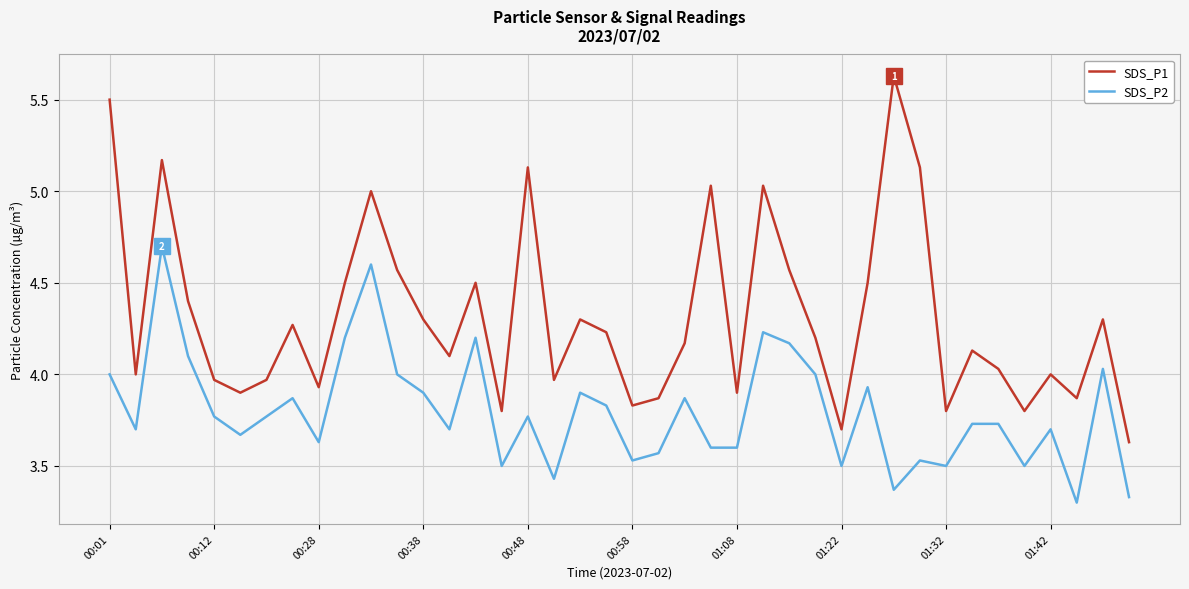

True or false: SDS_P1 and SDS_P2 intersect in this chart.

False